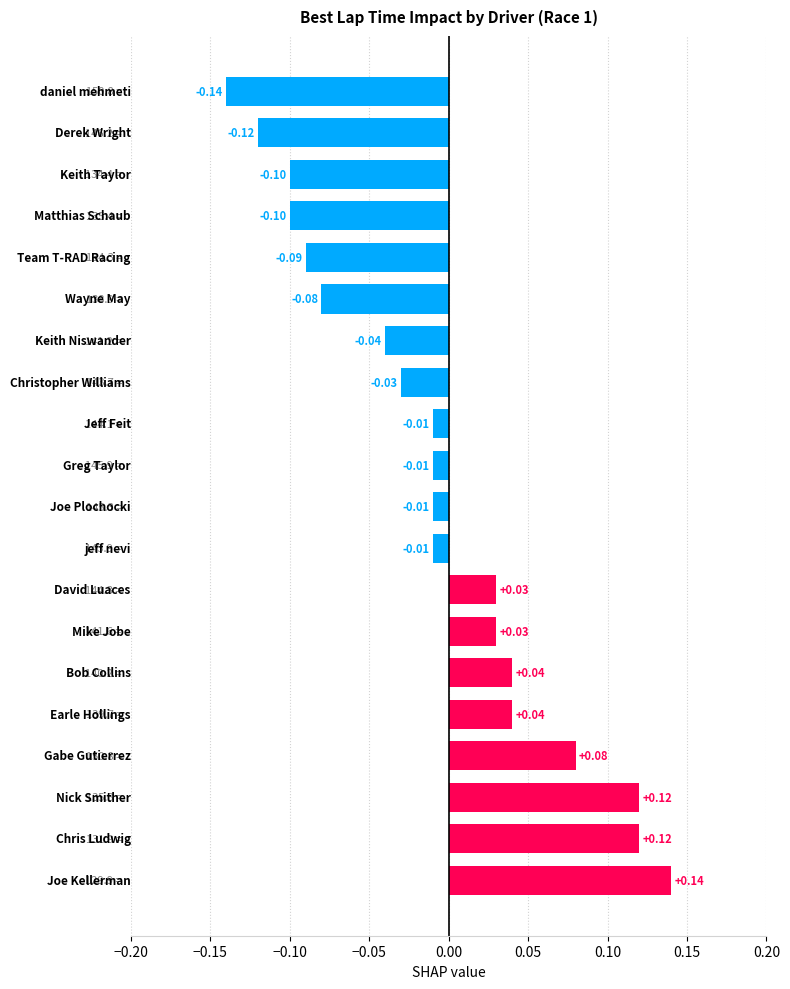

What is the difference between the maximum and second lowest values?

0.3